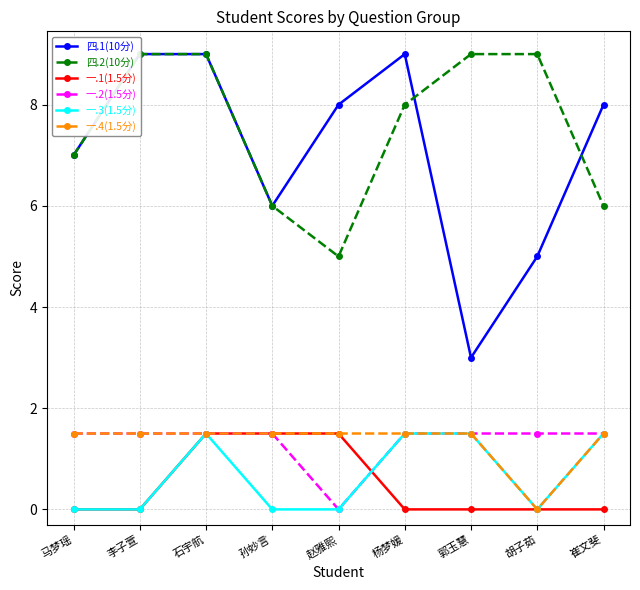

At which category is the sum across all series the highest?

石宇航